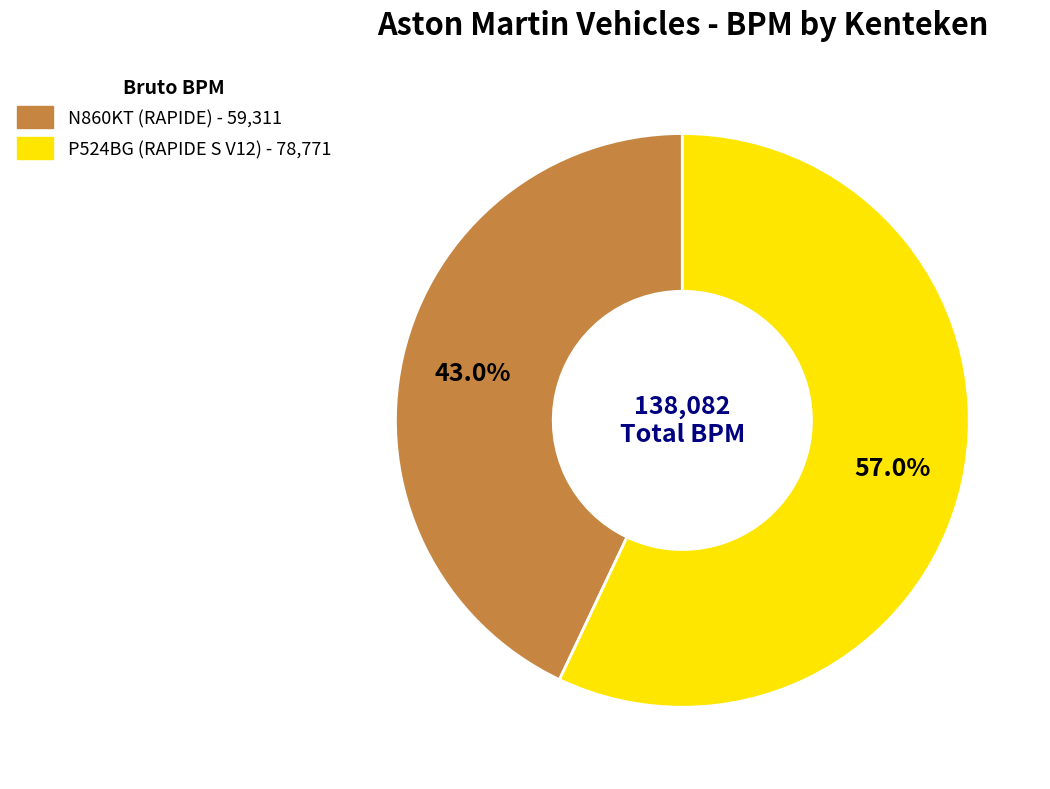

How many segments does this pie chart have?

2